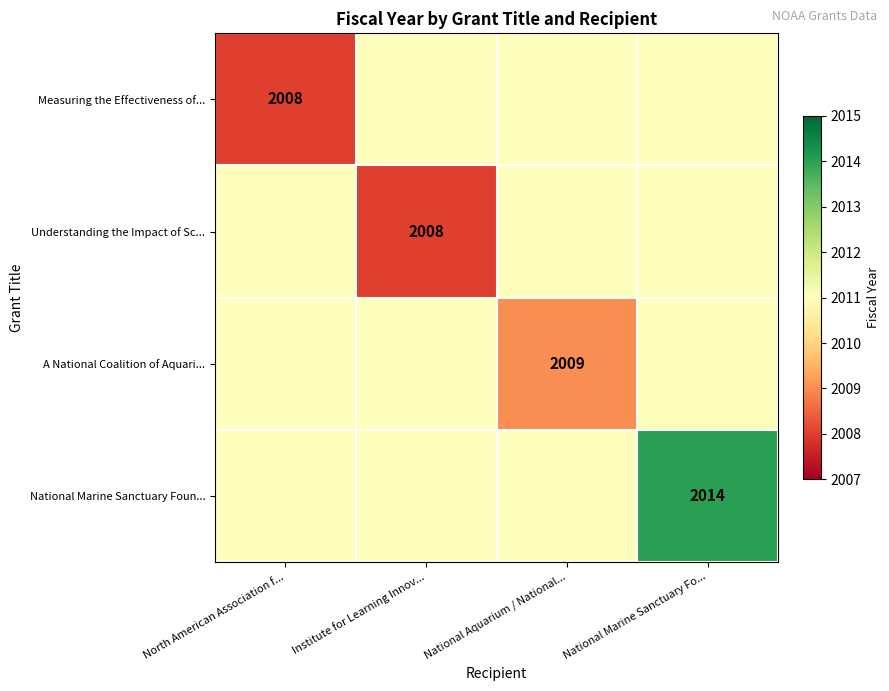

Is it true that National Marine Sanctuary Foun... equals 2014 at National Marine Sanctuary Fo...?

True